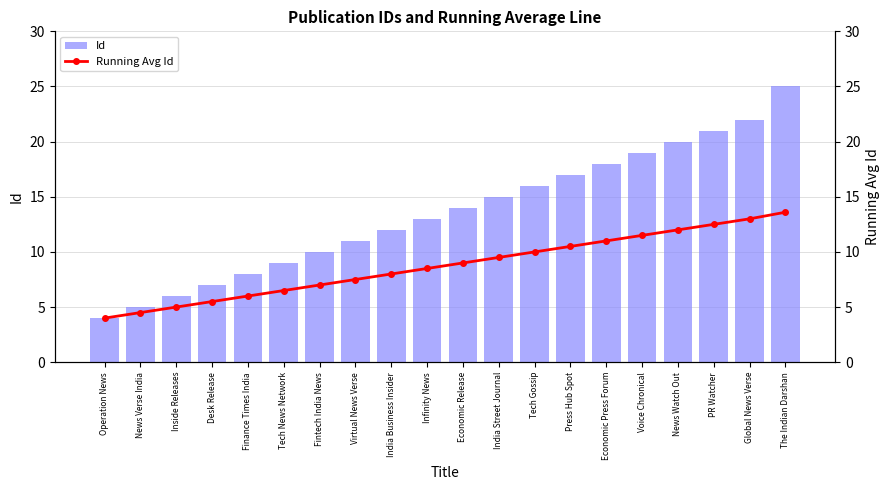

What is the label of the 3rd bar from the right?

PR Watcher